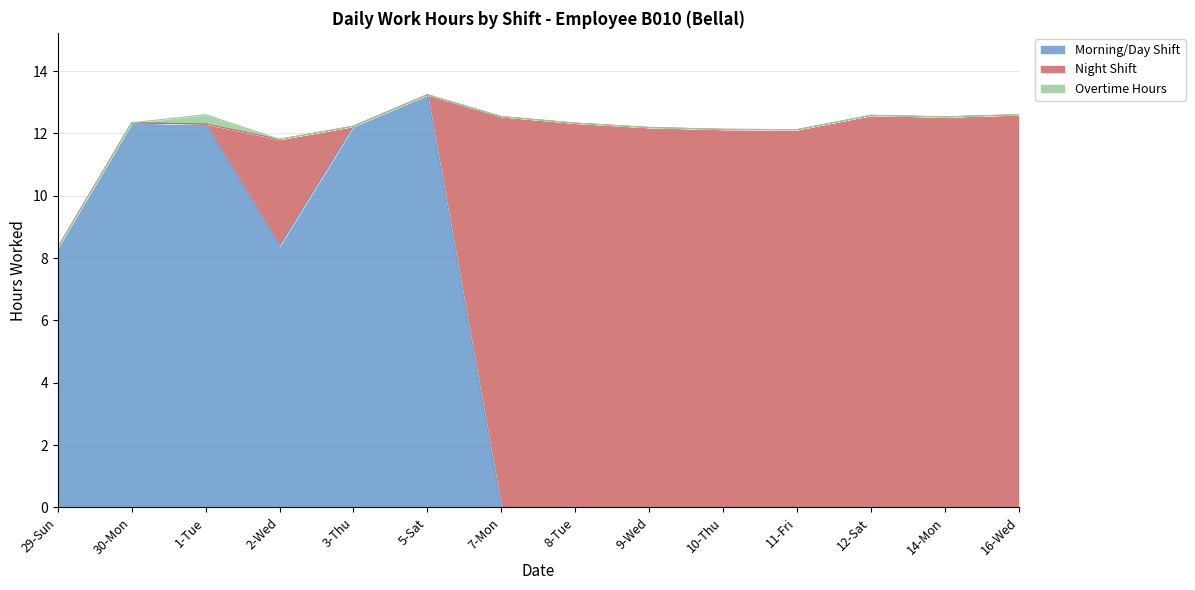

What is the label of the 14th point from the right?

29-Sun